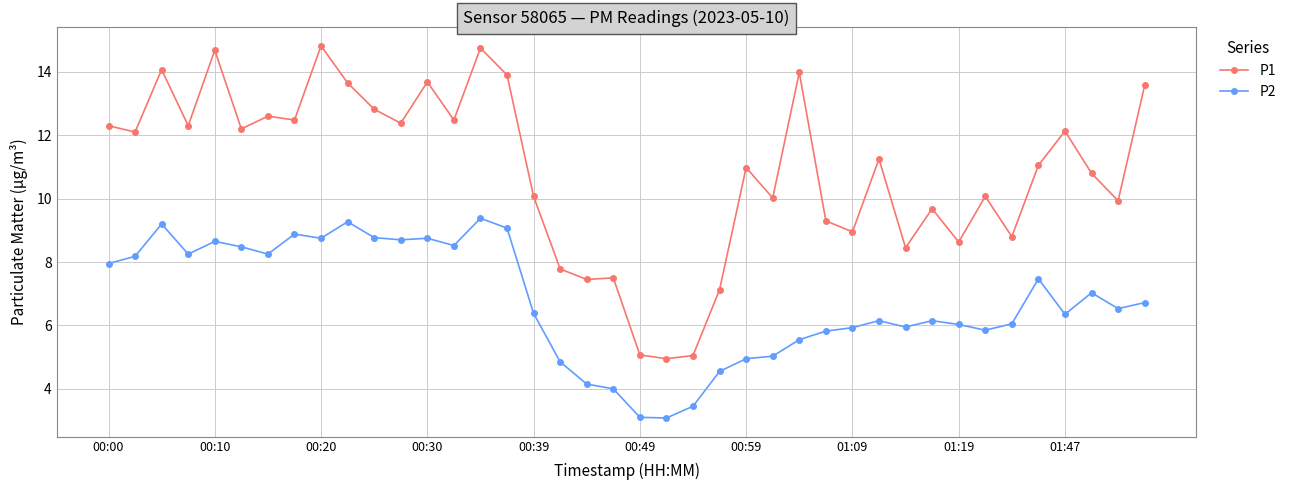

How many lines are shown in the chart?

2